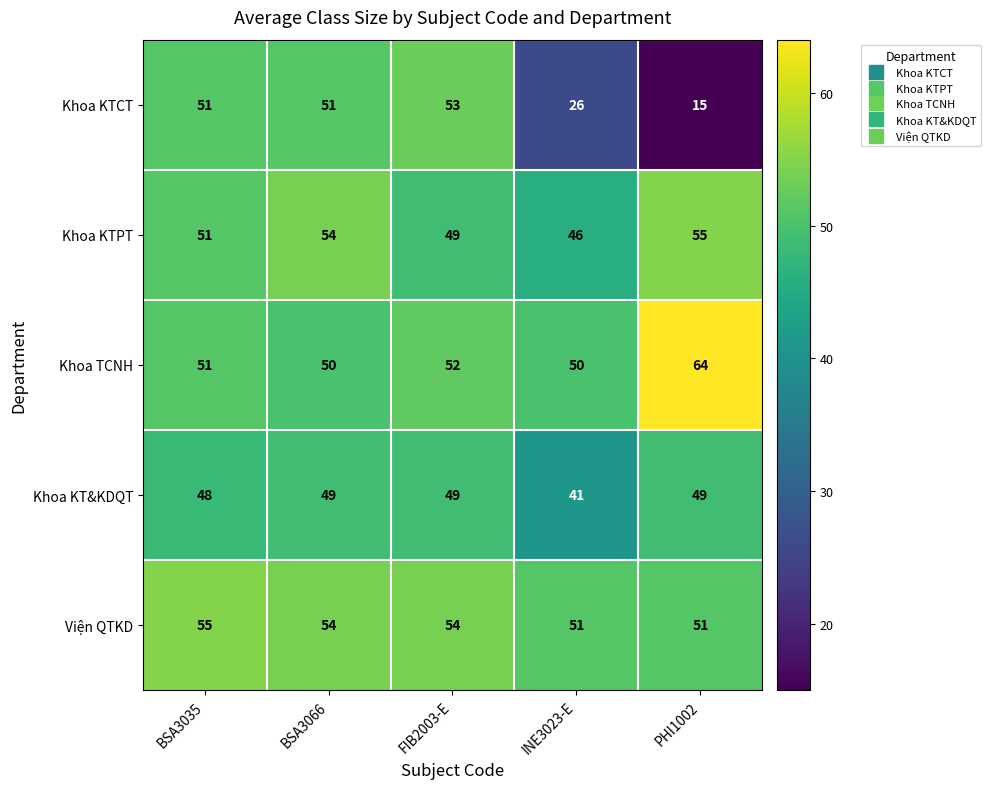

At how many categories does at least one series exceed 45?

5